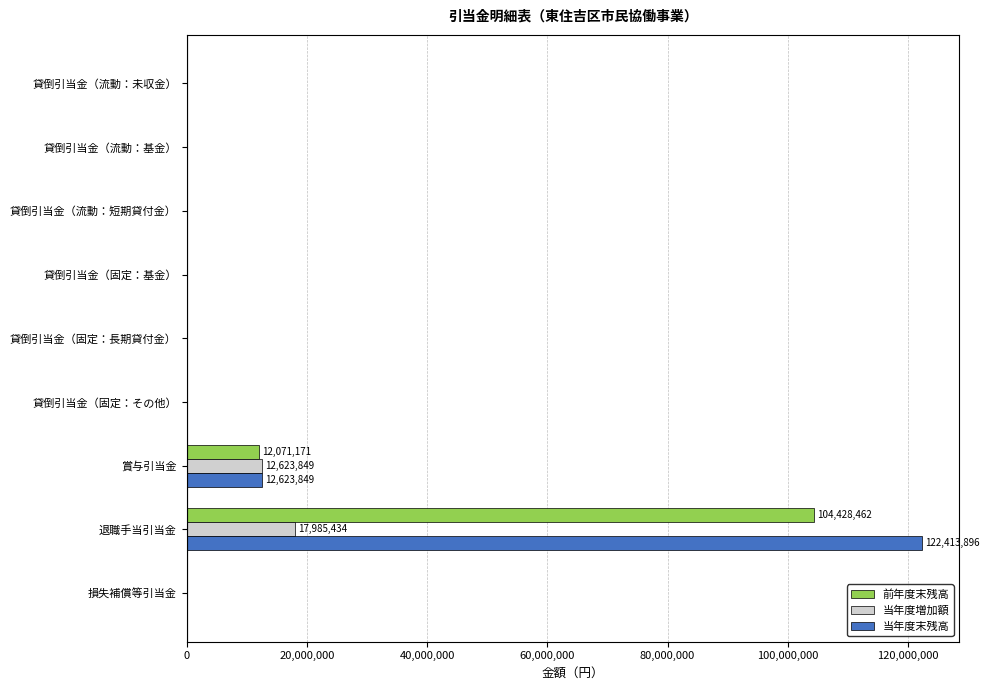

What is the sum of all 前年度末残高 values?

116499633